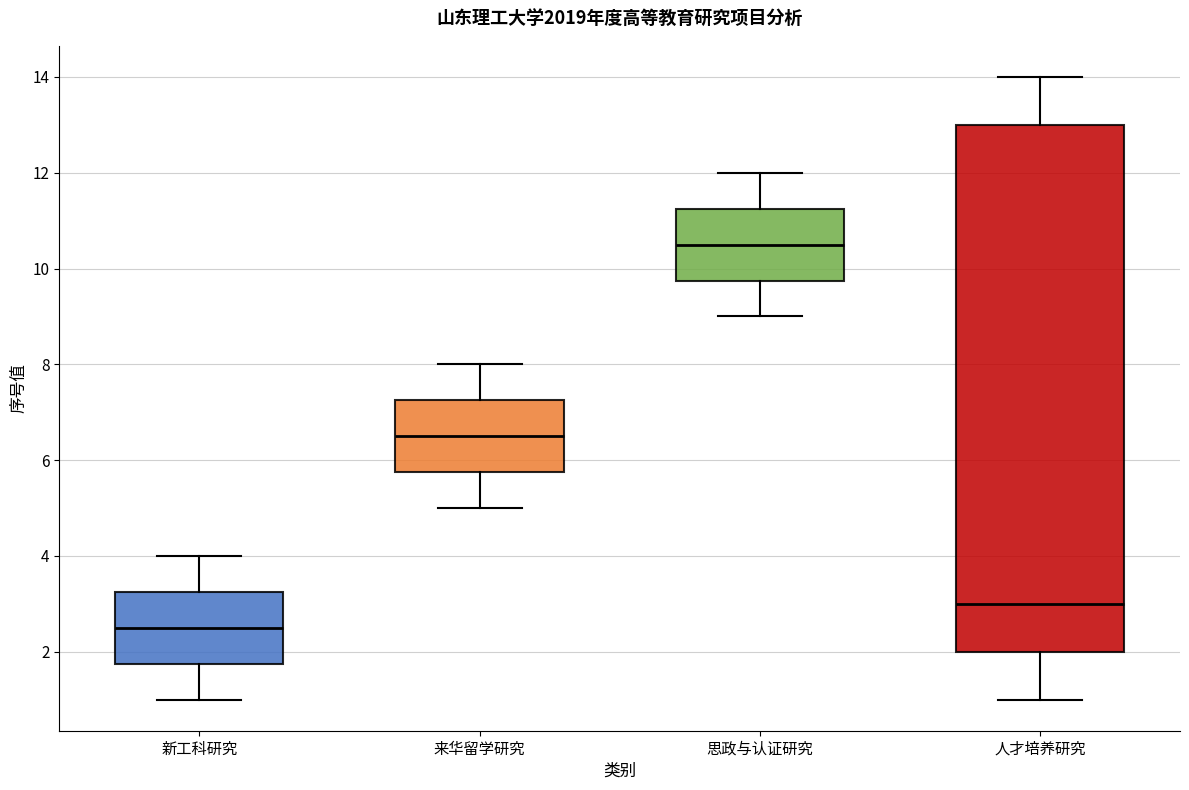

Where does the median line of the box for 新工科研究 sit on the y-axis? The values are not printed on the chart, so give them approximately, as read against the axis.

2.6